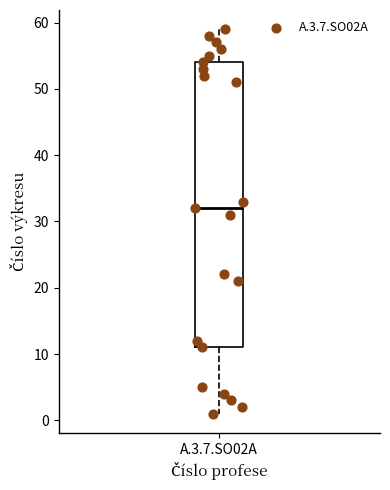

Transcribe this box plot: give where the median line is, the range the box spans, and where the two whiskers end, as read against the y-axis. The values are not printed on the chart, so give them approximately, as read against the axis.

median 32, box 11 to 54, whiskers 1 to 59